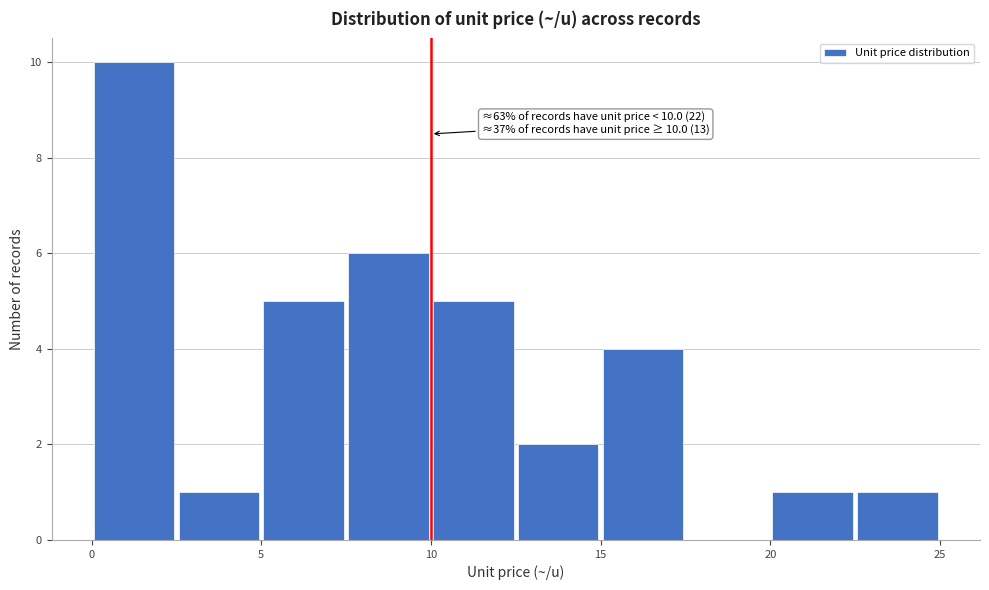

Over which range of the x-axis is the bar tallest?

0.0 to 2.5